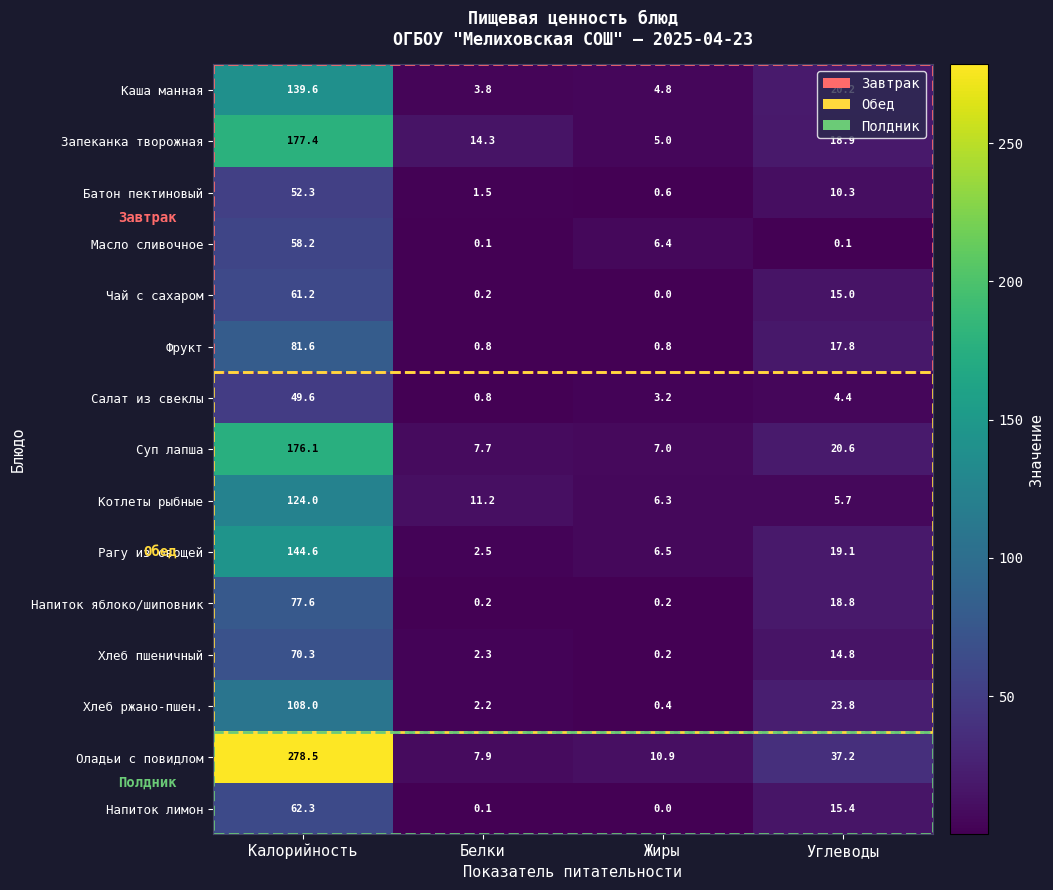

Is it true that Суп лапша equals 7.7 at Белки?

True